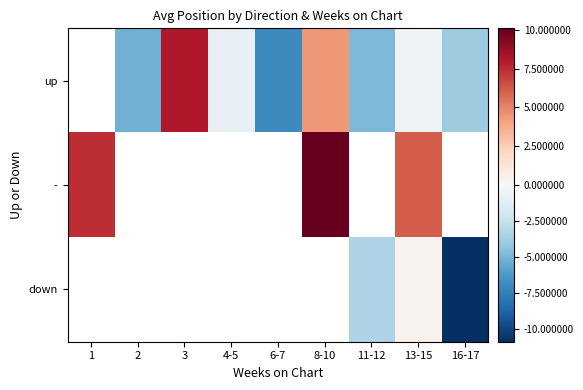

The value of down at 11-12 is -3.4. True or false?

True